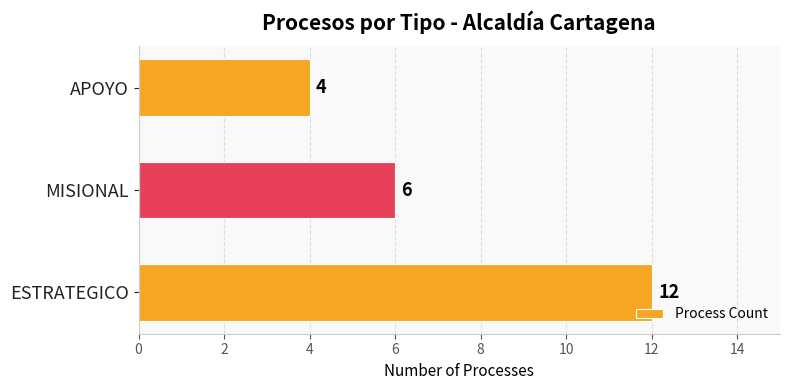

What is the greatest value displayed?

12